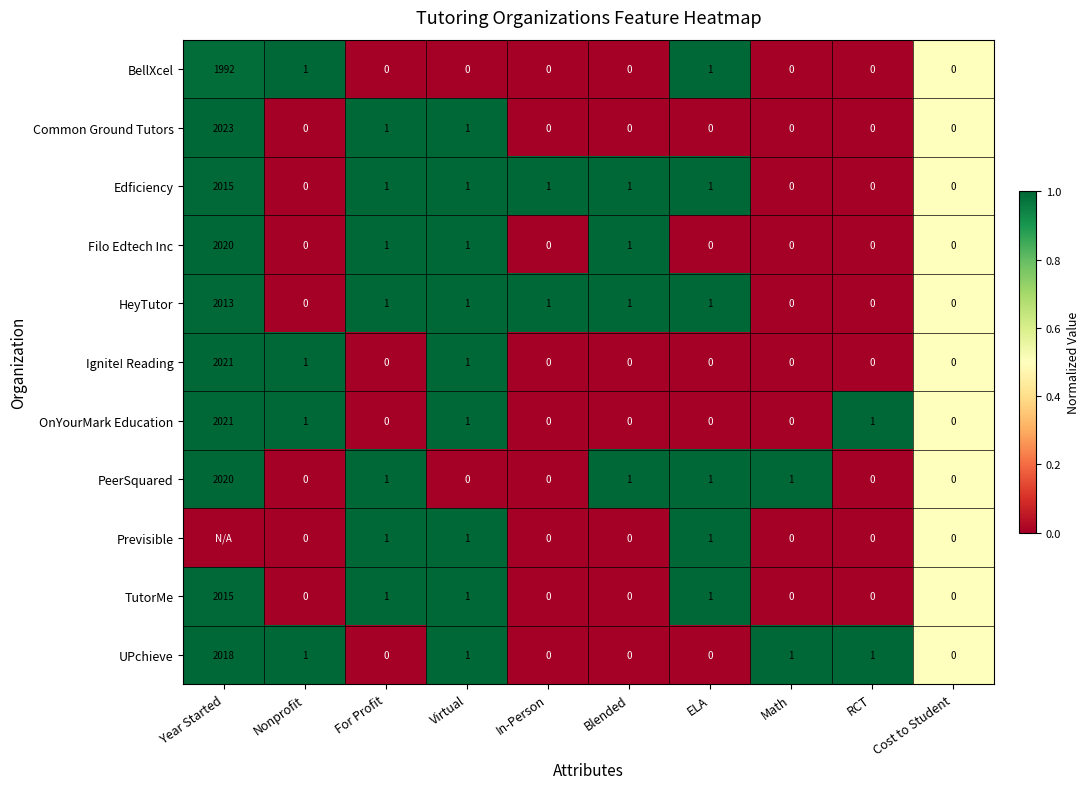

Is it true that Previsible equals 2 at For Profit?

False